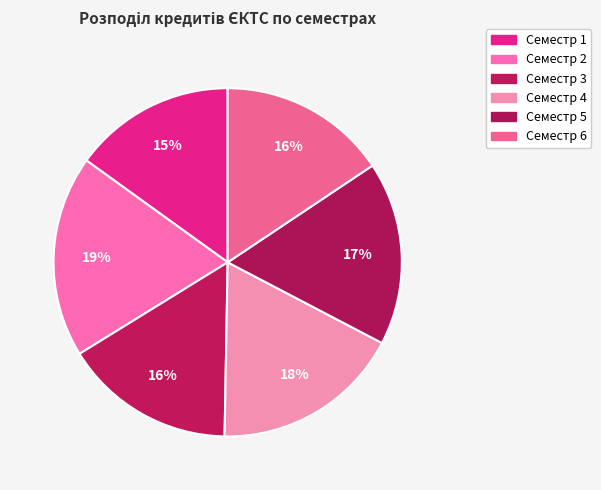

How many segments does this pie chart have?

6